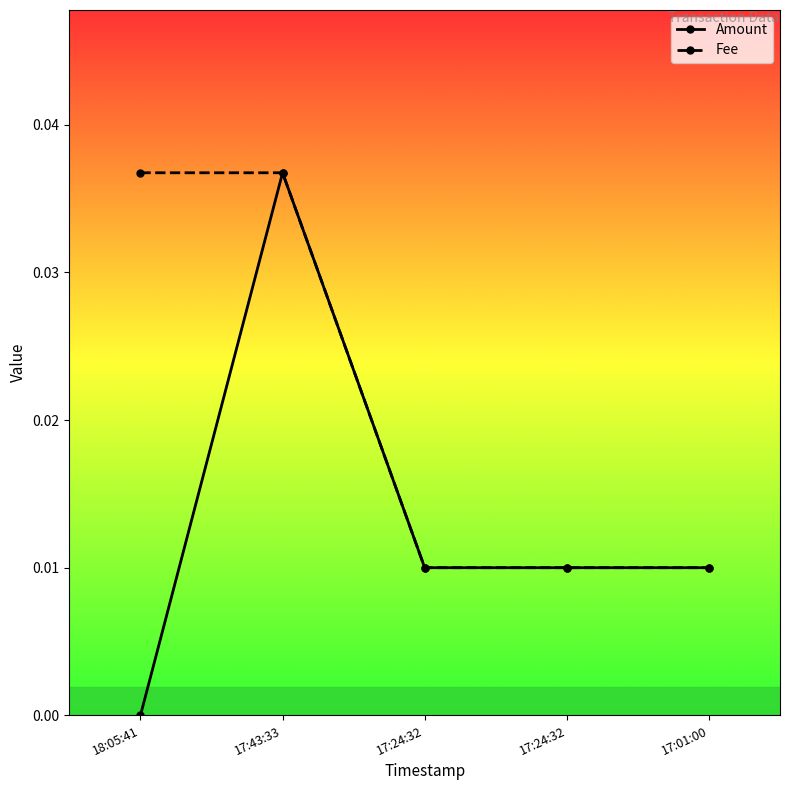

Rank the categories by Amount value from highest to lowest.

17:43:33, 17:24:32, 17:24:32, 17:01:00, 18:05:41